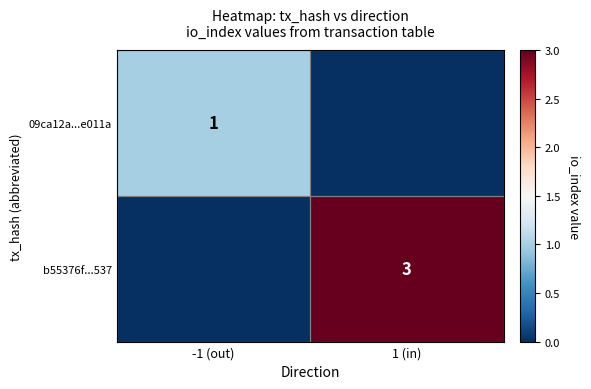

The value of 09ca12a...e011a at -1 (out) is 0. True or false?

False